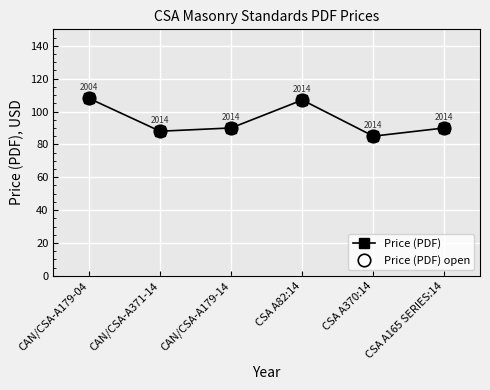

True or false: Price (PDF) and Price (PDF) open cross at least once.

False